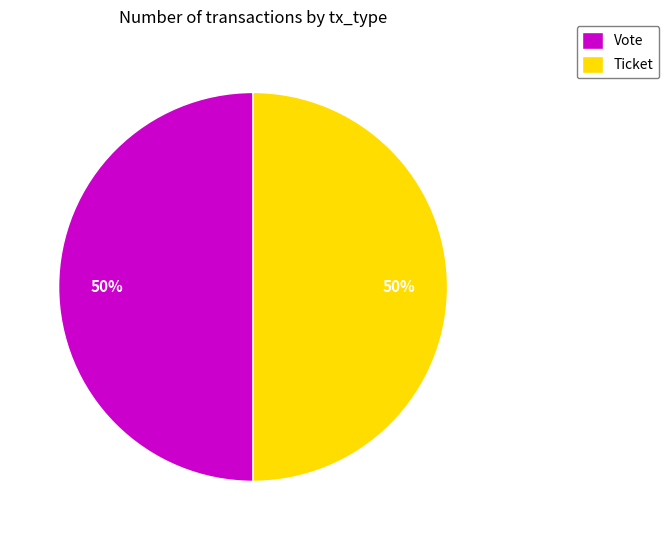

To the nearest percent, what is the average slice percentage?

50%